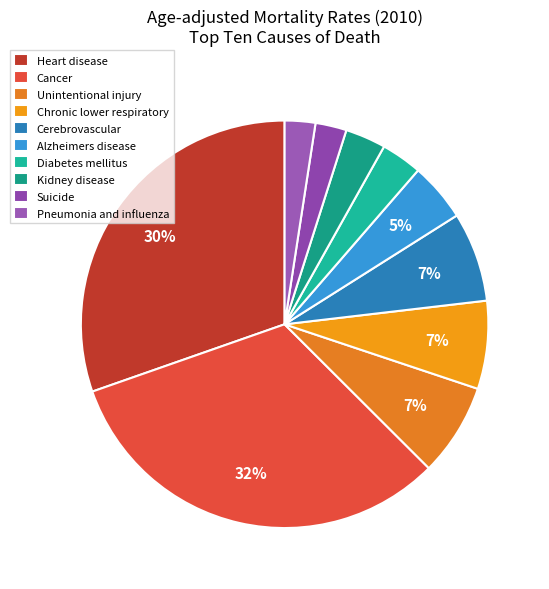

Does Cancer represent more than half of the total?

No